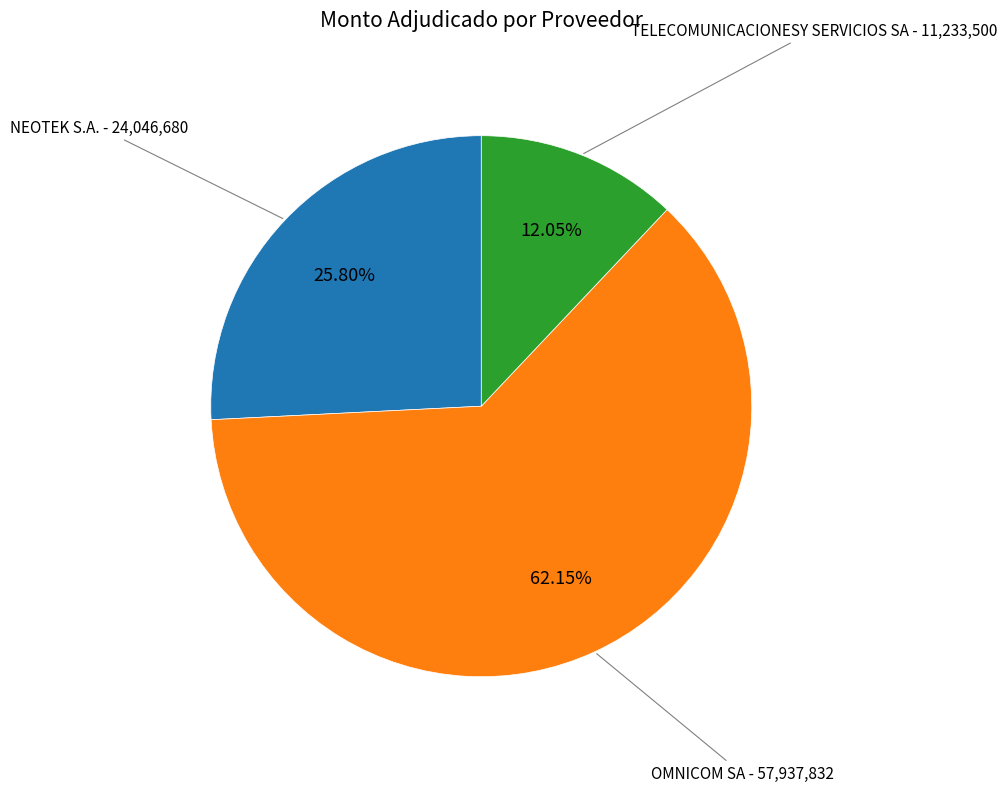

Is there a majority slice in this chart?

Yes